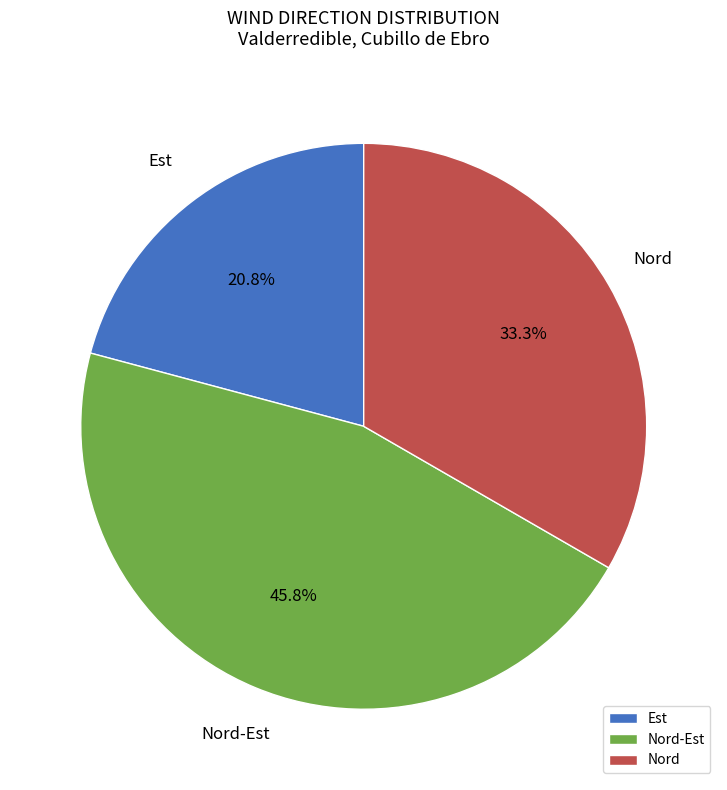

Is Nord-Est the majority of the pie?

No